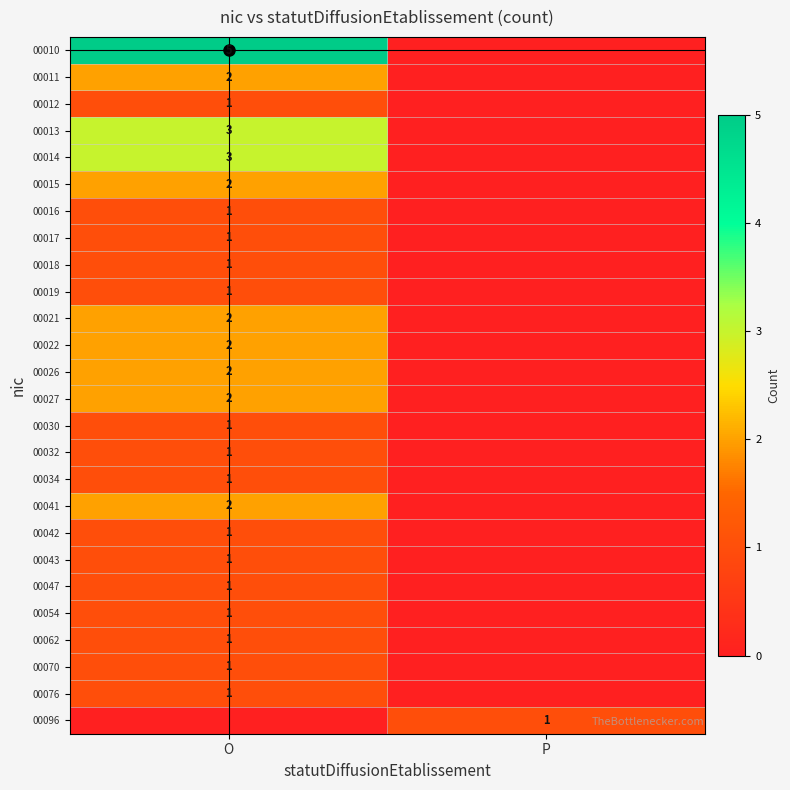

Which label corresponds to the largest value in the chart?

O